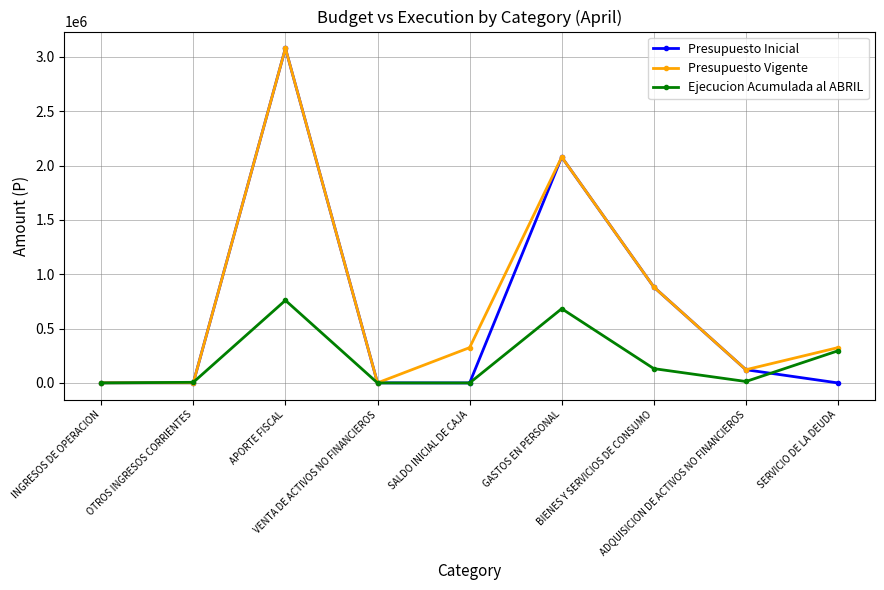

Where is Ejecucion Acumulada al ABRIL nearest to the value 380027?

SERVICIO DE LA DEUDA